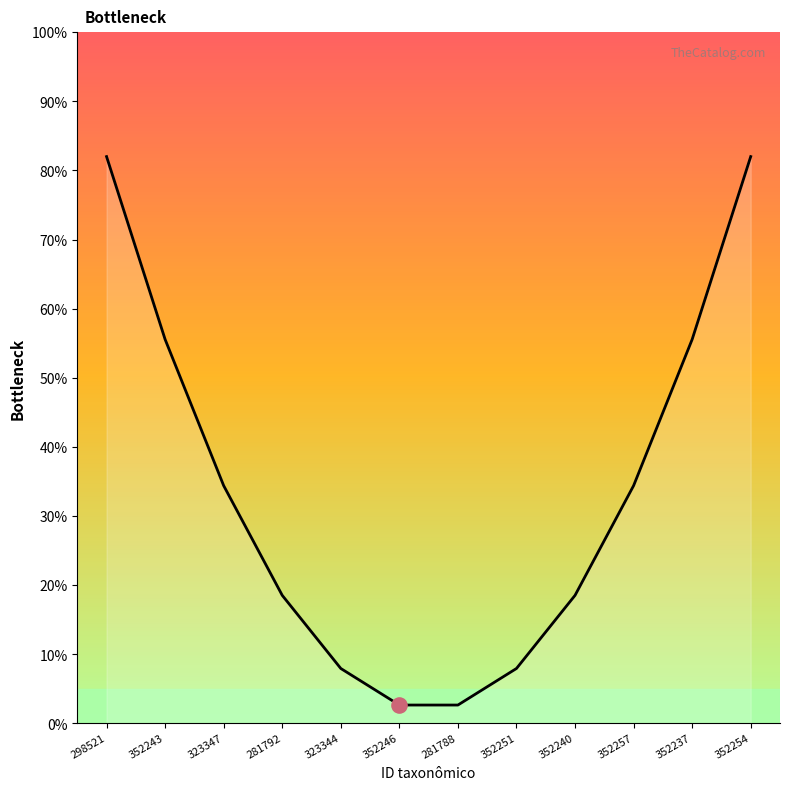

Which has a higher value, 352237 or 352257?

352237